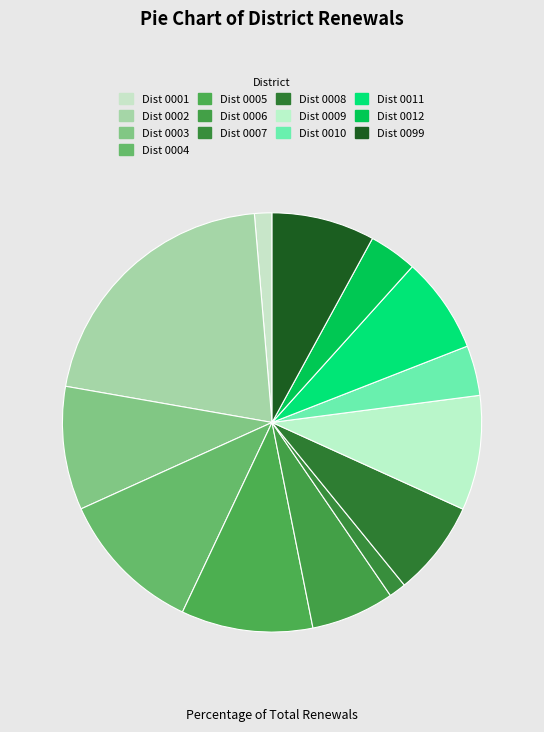

Is there any slice that represents more than half of the pie?

No